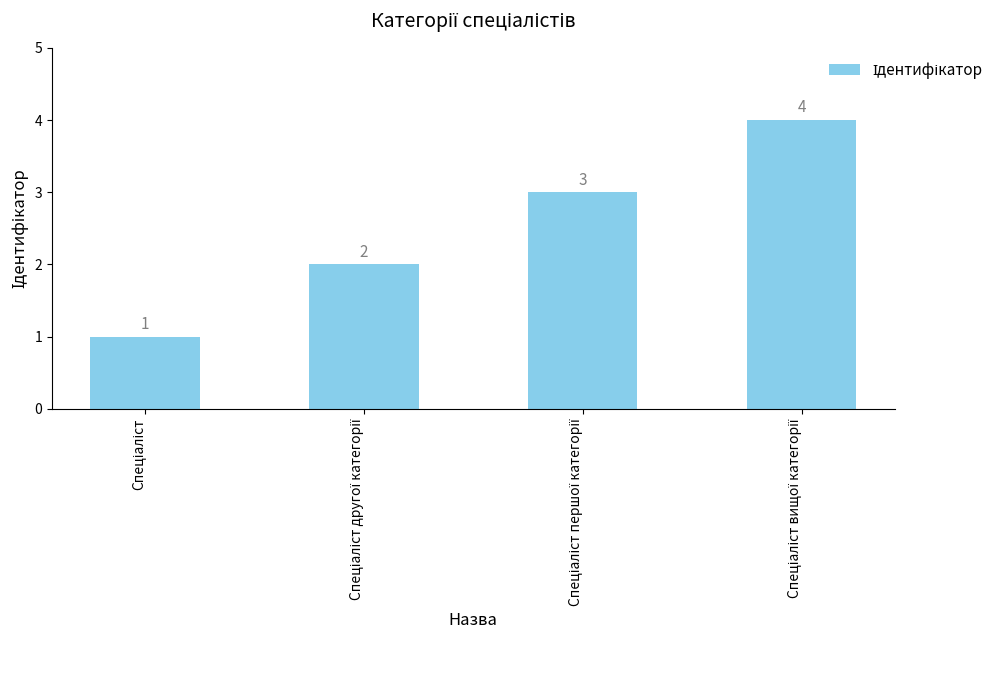

How many bars are there in total?

4